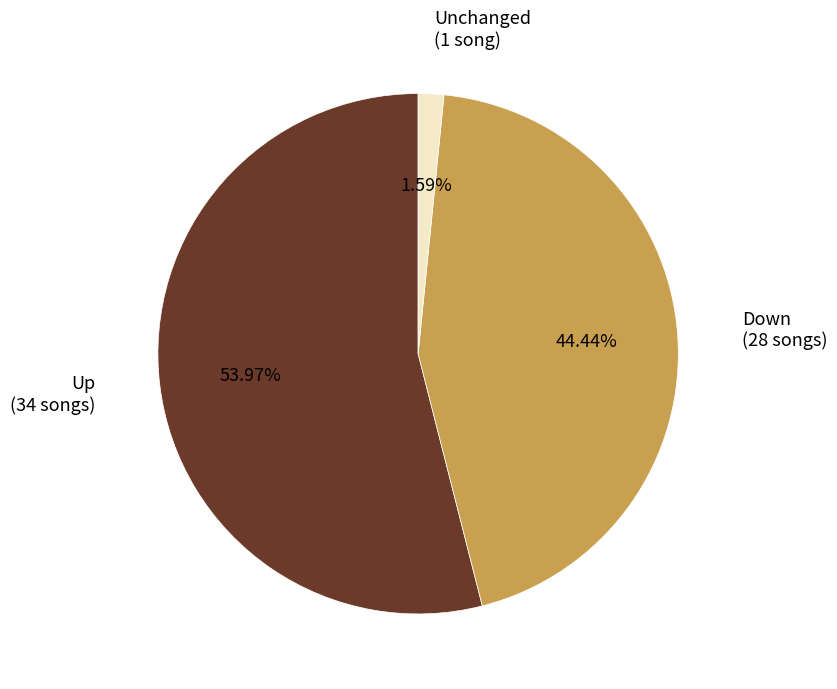

Is there any slice that represents more than half of the pie?

Yes